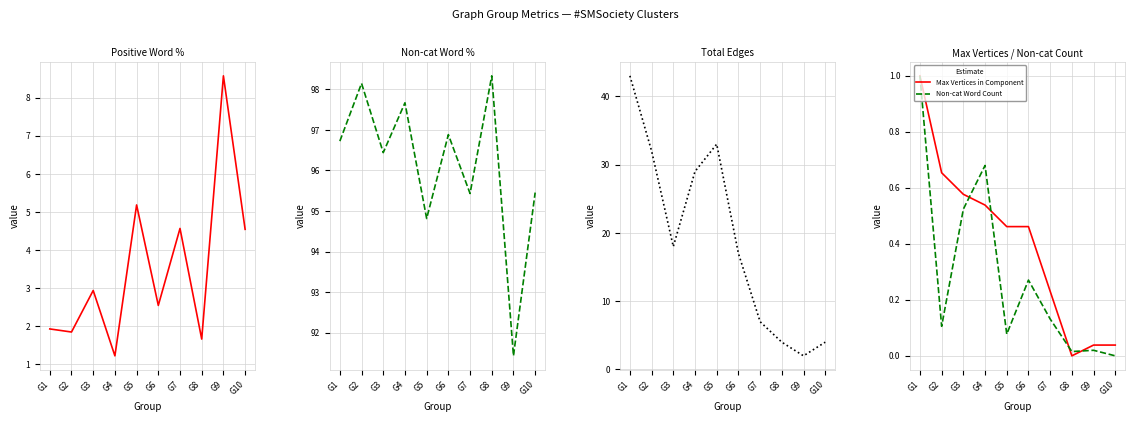

Reading left to right, transcribe all the data shown in this chart.

Positive Word %: G1=1.9	G2=1.9	G3=2.9	G4=1.2	G5=5.2	G6=2.5	G7=4.6	G8=1.7	G9=8.6	G10=4.5
Non-cat Word %: G1=96.7	G2=98.1	G3=96.4	G4=97.7	G5=94.8	G6=96.9	G7=95.4	G8=98.3	G9=91.4	G10=95.5
Total Edges: G1=43.0	G2=32.0	G3=18.0	G4=29.0	G5=33.0	G6=17.0	G7=7.0	G8=4.0	G9=2.0	G10=4.0
Max Vertices in Component: G1=1.0	G2=0.7	G3=0.6	G4=0.5	G5=0.5	G6=0.5	G7=0.2	G8=0.0	G9=0.0	G10=0.0
Non-cat Word Count: G1=1.0	G2=0.1	G3=0.5	G4=0.7	G5=0.1	G6=0.3	G7=0.1	G8=0.0	G9=0.0	G10=0.0